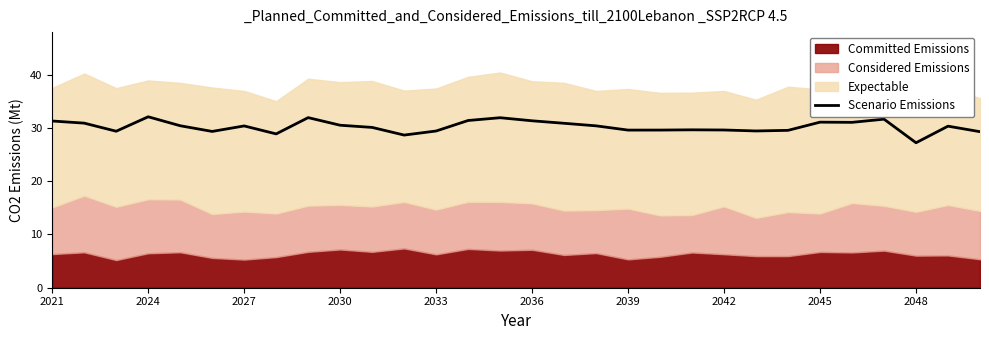

What is the sum of all values?

907.5